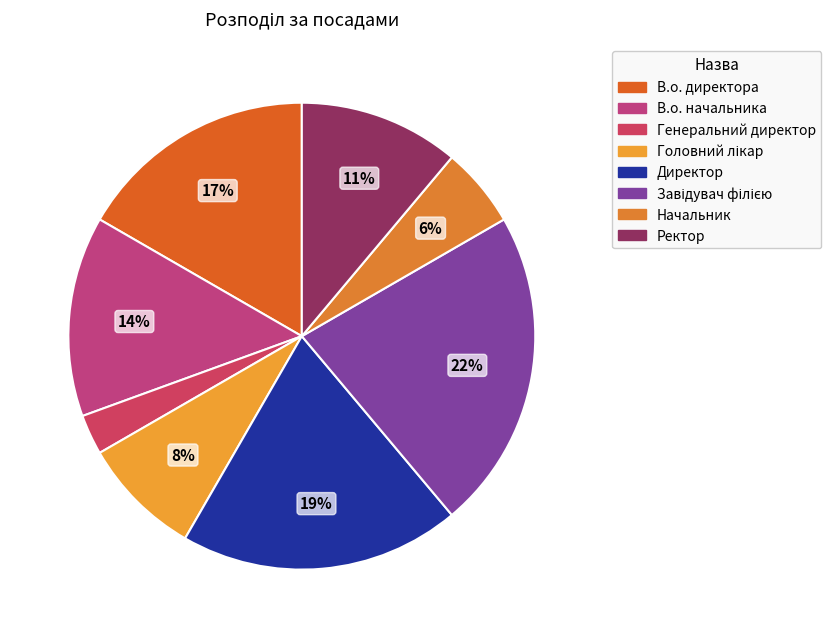

Is there any slice that represents more than half of the pie?

No